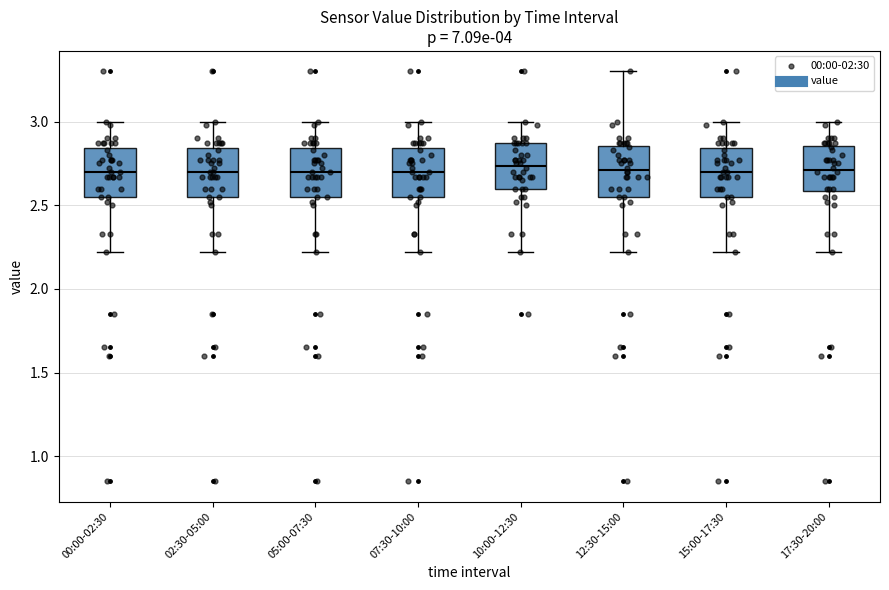

Where does the median line of the box for 00:00-02:30 sit on the y-axis? The values are not printed on the chart, so give them approximately, as read against the axis.

2.70